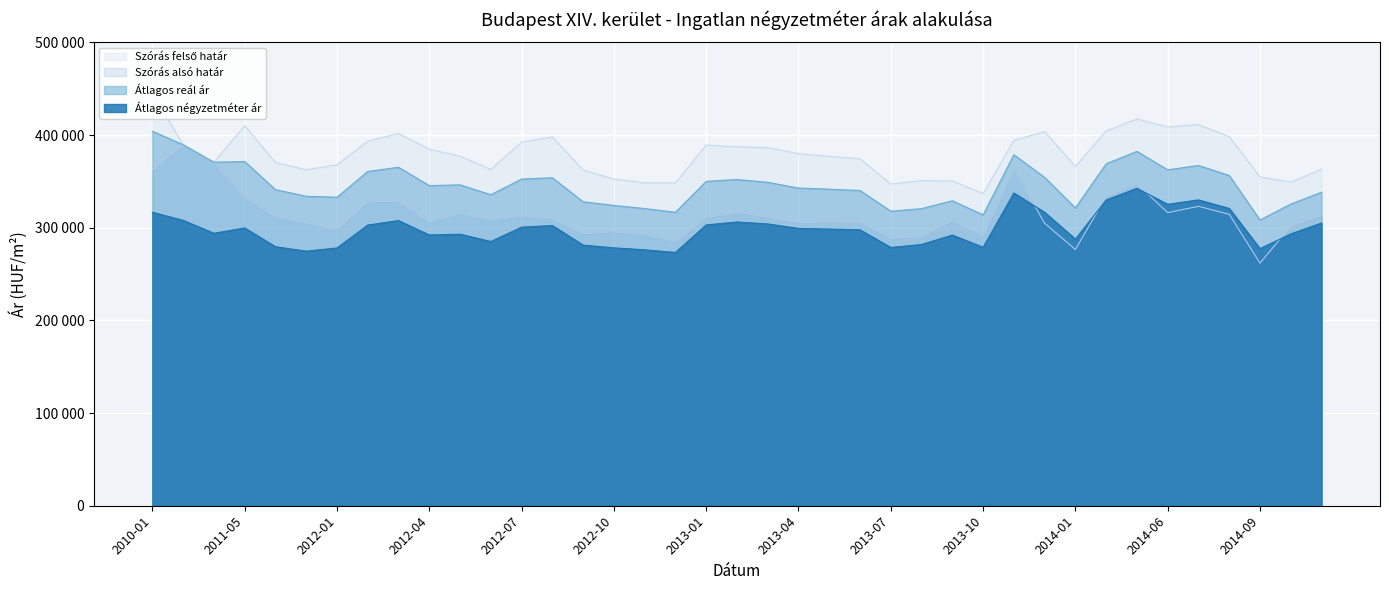

What is the difference between the second highest and second lowest values in the Szórás alsó határ series?

94123